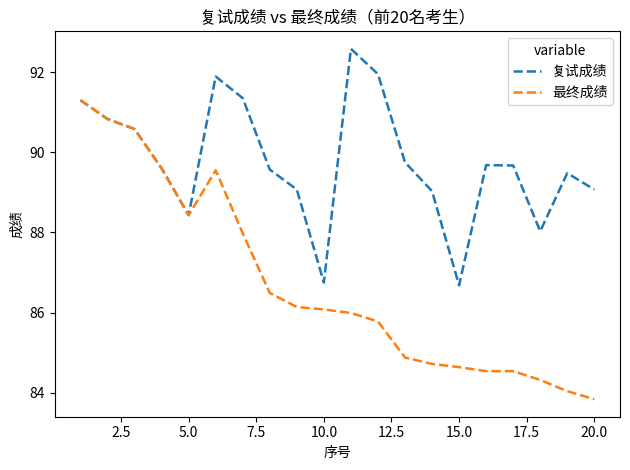

Which series has the widest spread of values?

最终成绩